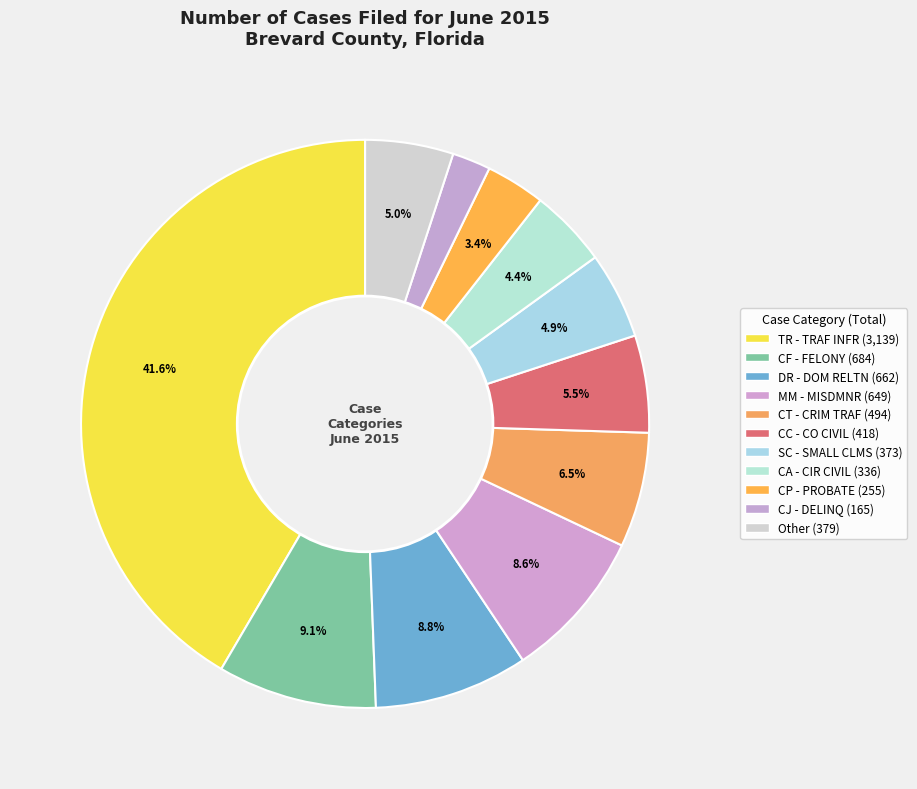

How many segments does this pie chart have?

11